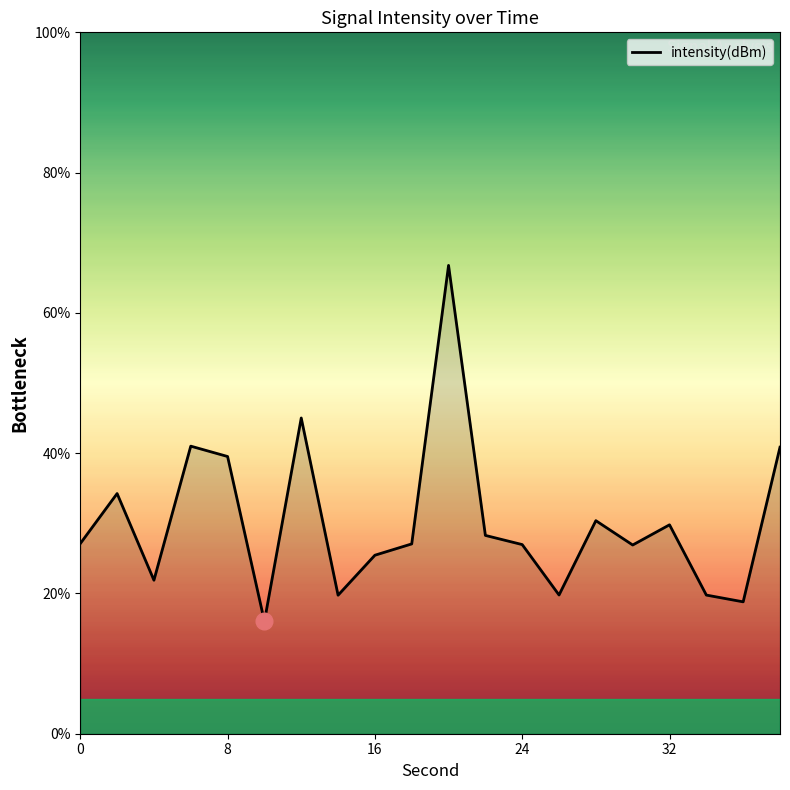

What is the maximum value shown in the chart?

66.8